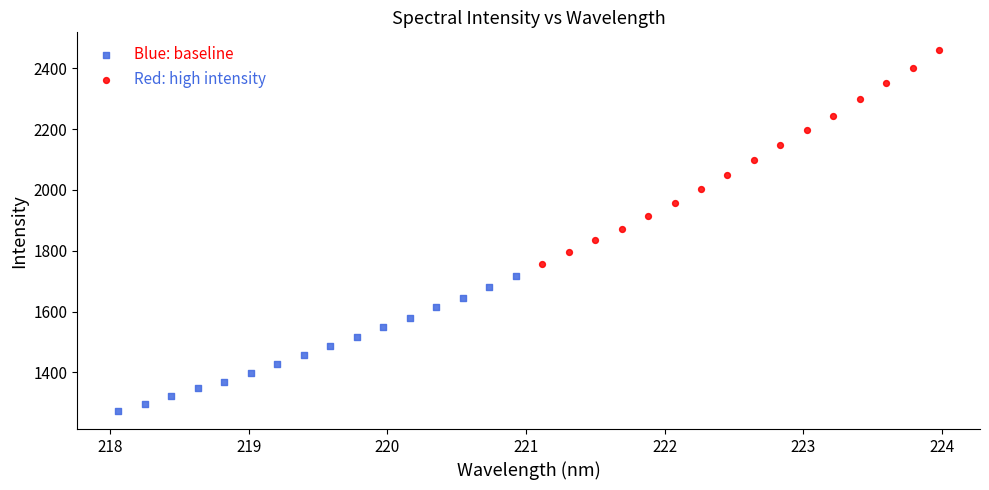

Which series has the largest Y range (max minus min)?

Red: high intensity